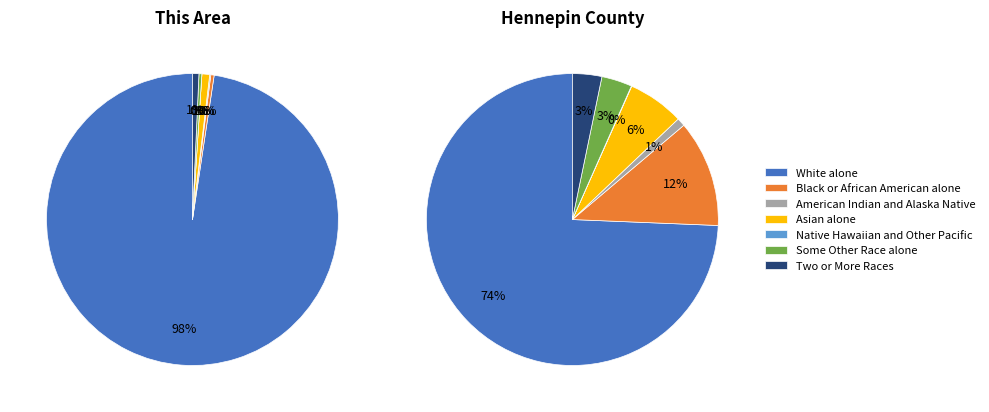

Is it true that Native Hawaiian and Other Pacific is 0% of the pie?

True